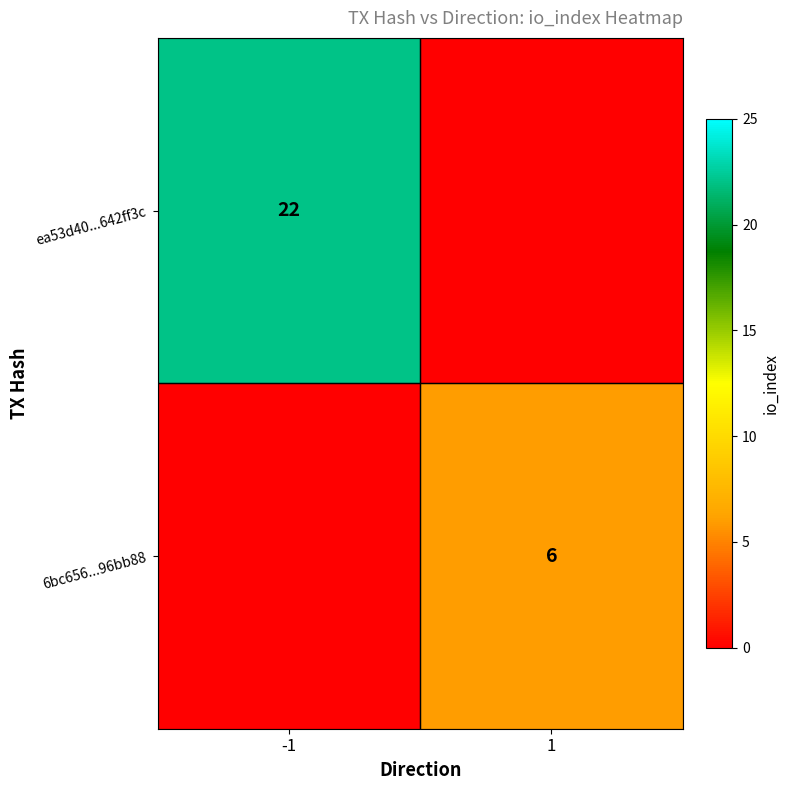

Is it true that ea53d40...642ff3c equals 22 at -1?

True